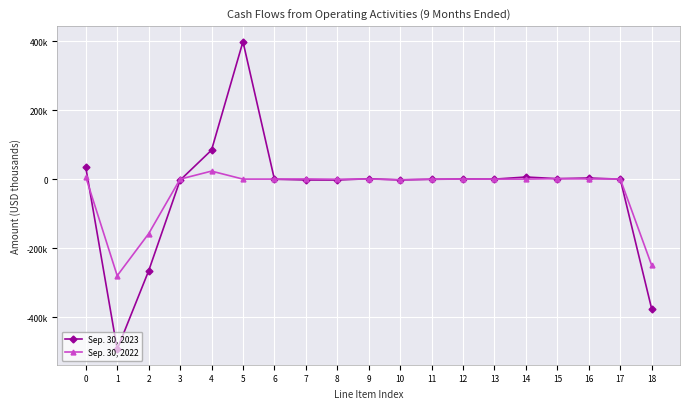

Which series has the widest spread of values?

Sep. 30, 2023